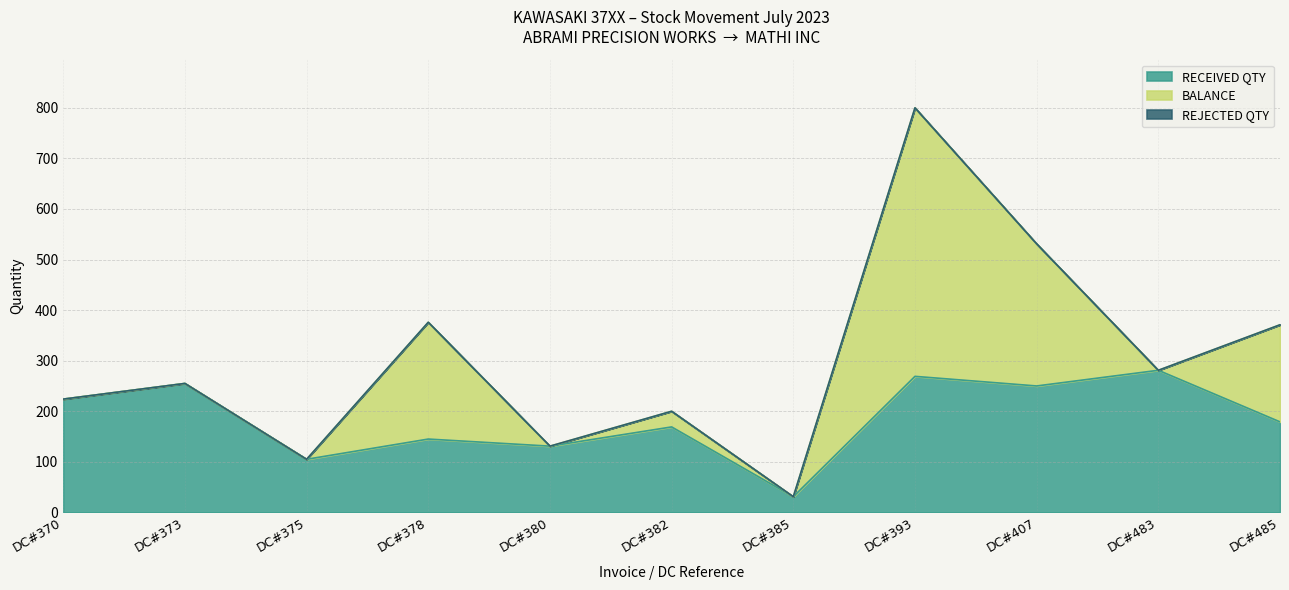

The RECEIVED QTY series shows 32 at DC#375. True or false?

False